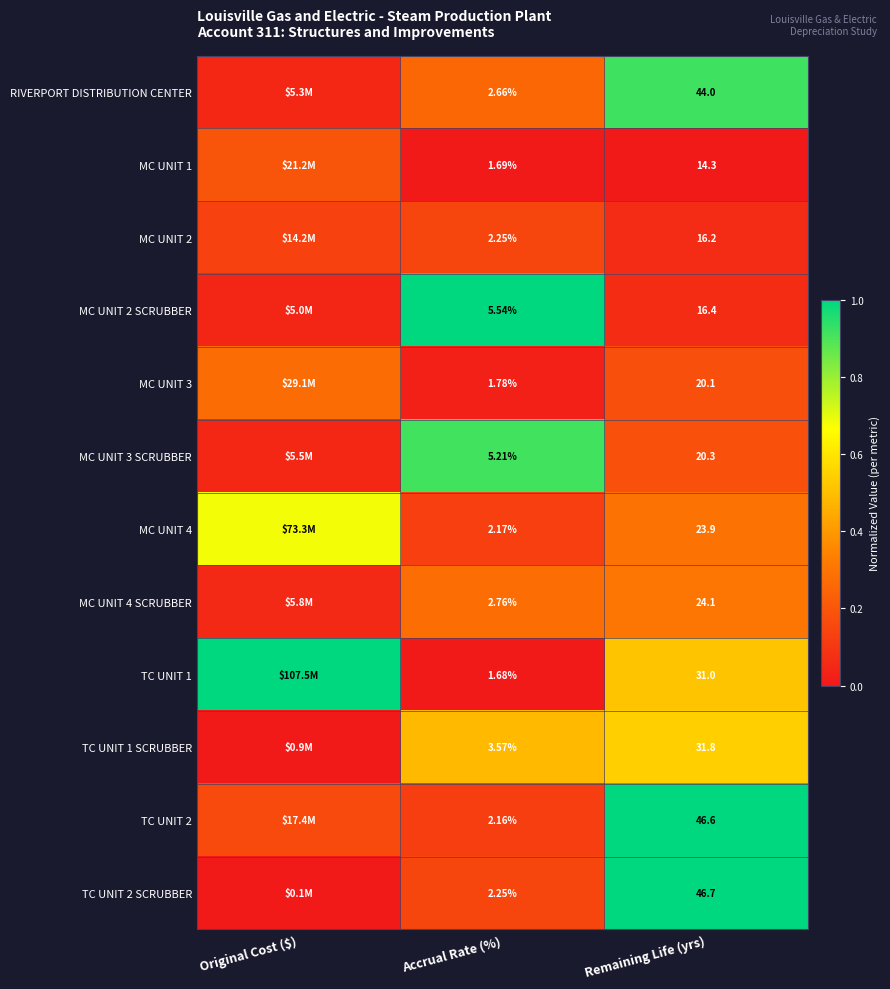

Is the value of RIVERPORT DISTRIBUTION CENTER at Remaining Life (yrs) greater than the value of MC UNIT 3 at Remaining Life (yrs)?

Yes